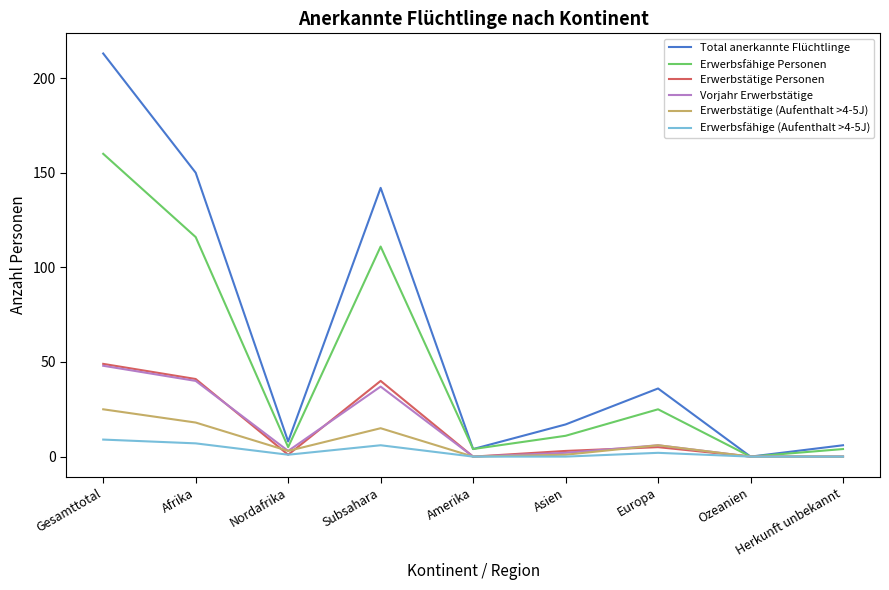

Is it true that Total anerkannte Flüchtlinge equals 36 at Europa?

True